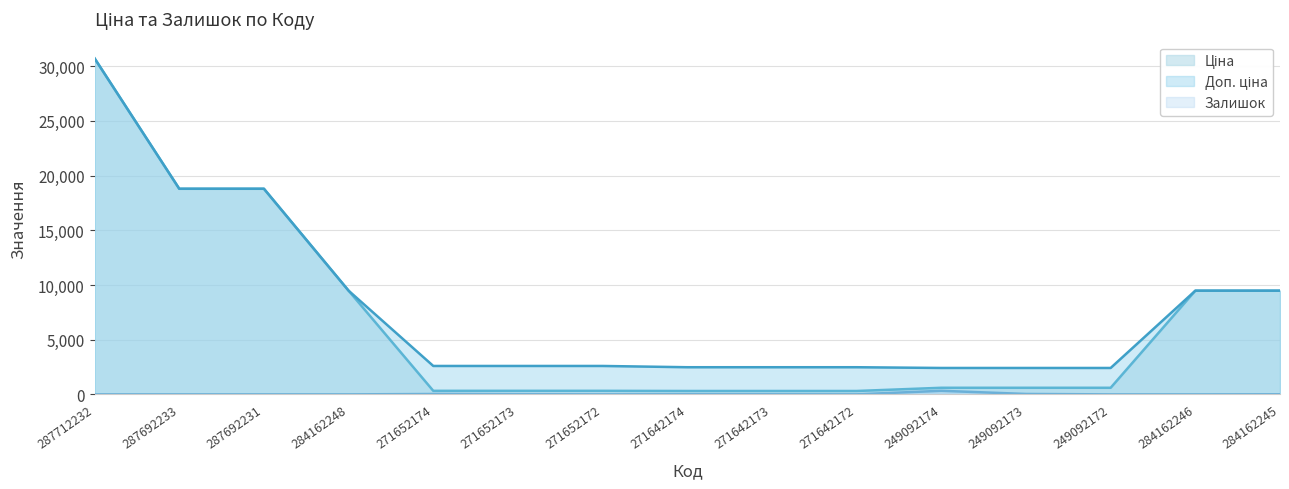

How many categories are shown in the chart?

15